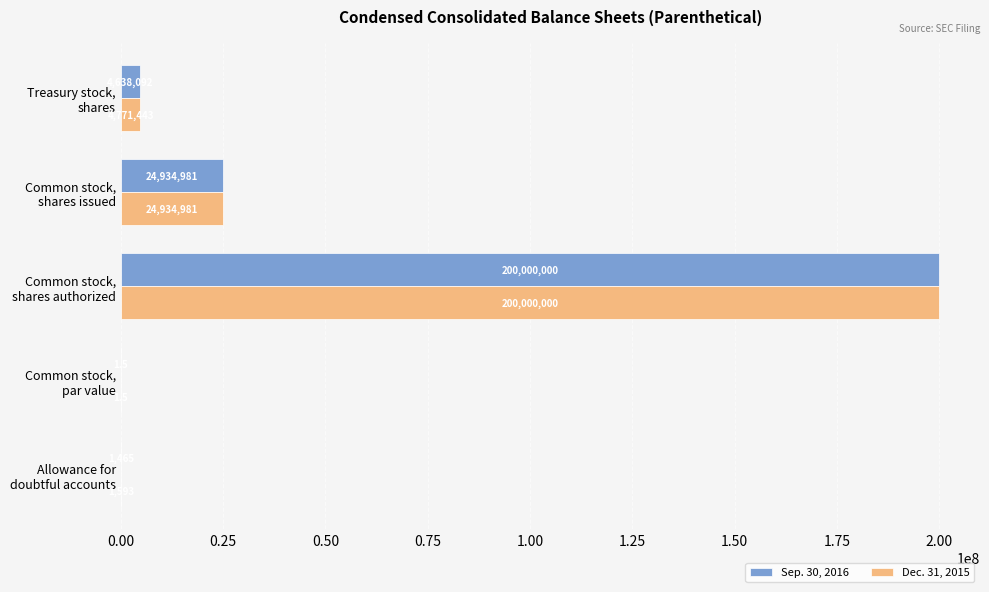

Which series has the largest total across all categories?

Dec. 31, 2015